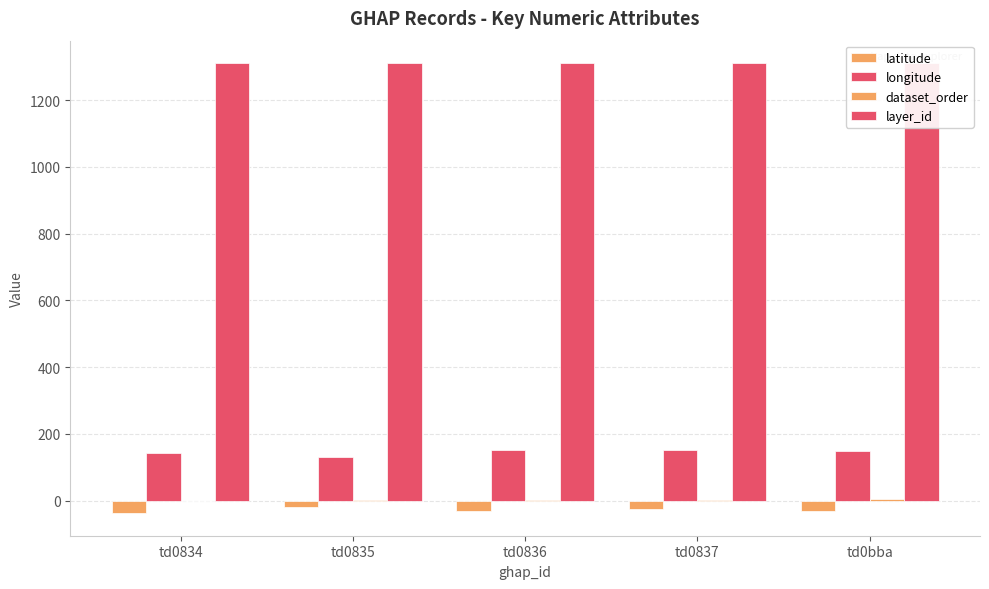

How many groups of bars are there?

5